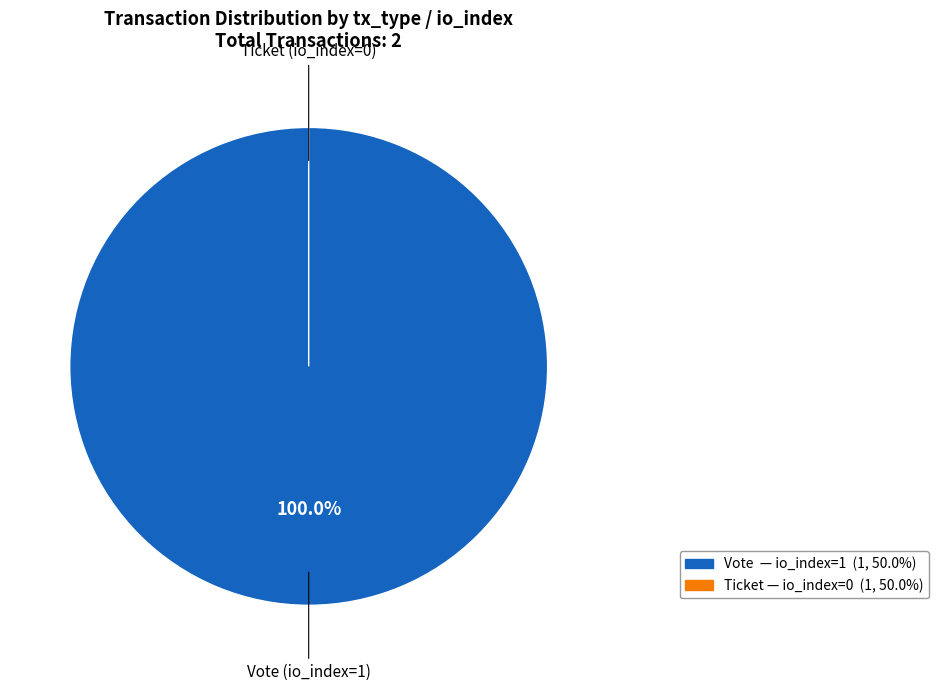

What is the largest slice in the pie chart?

Vote (io_index=1)